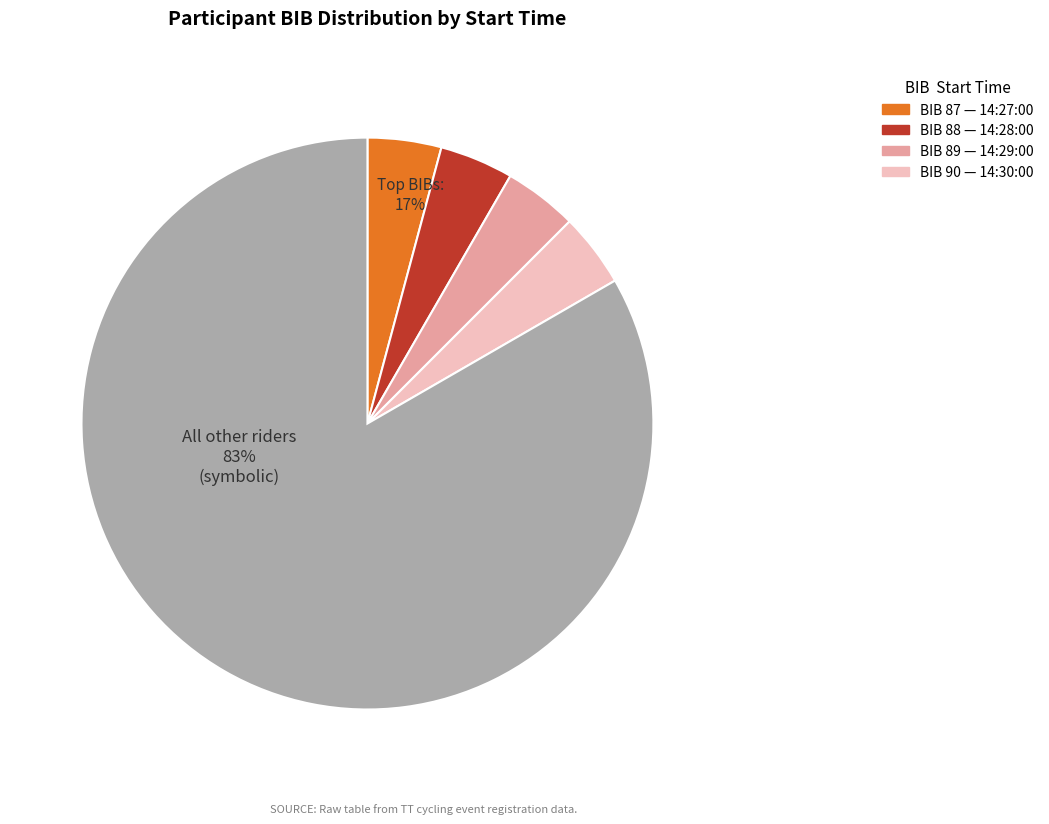

Do 14:28:00 (simon tibbetts) and 14:30:00 (chris hopkinson) together represent more than half of the pie?

No